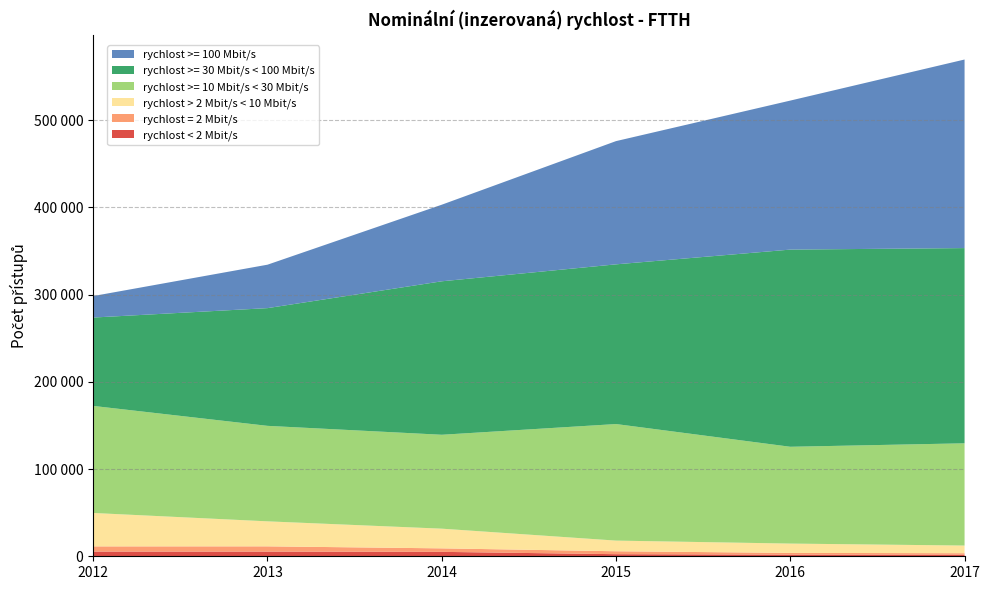

Reading left to right, transcribe all the data shown in this chart.

rychlost < 2 Mbit/s: 2012=5388	2013=5370	2014=5073	2015=2402	2016=1851	2017=1778
rychlost = 2 Mbit/s: 2012=5951	2013=6018	2014=4012	2015=3357	2016=2024	2017=1750
rychlost > 2 Mbit/s < 10 Mbit/s: 2012=38328	2013=28682	2014=22579	2015=12219	2016=10691	2017=8772
rychlost >= 10 Mbit/s < 30 Mbit/s: 2012=122753	2013=109495	2014=107674	2015=133654	2016=111007	2017=117240
rychlost >= 30 Mbit/s < 100 Mbit/s: 2012=101345	2013=134994	2014=175989	2015=183136	2016=226106	2017=223876
rychlost >= 100 Mbit/s: 2012=24651	2013=49810	2014=87822	2015=141318	2016=170873	2017=216235